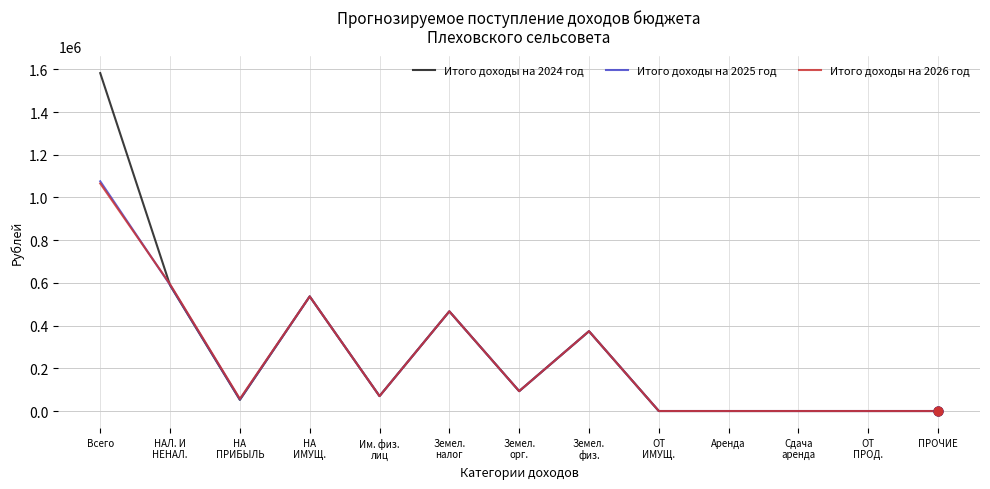

At which category is the sum across all series the highest?

Всего